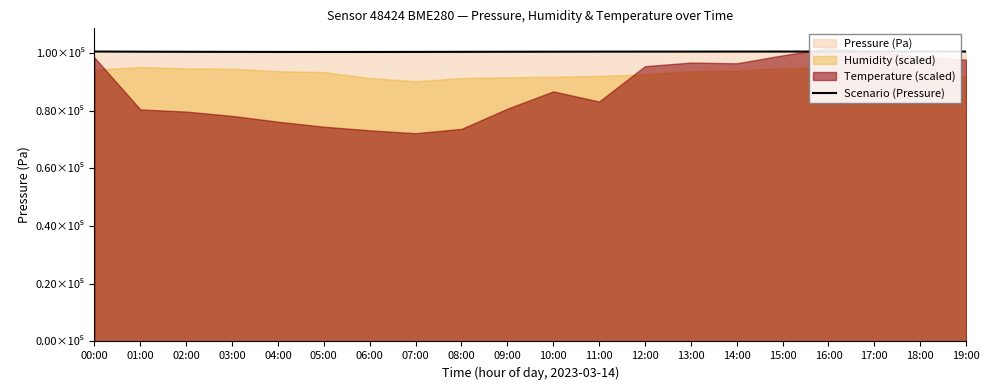

At which label does the data first exceed 100539?

00:00